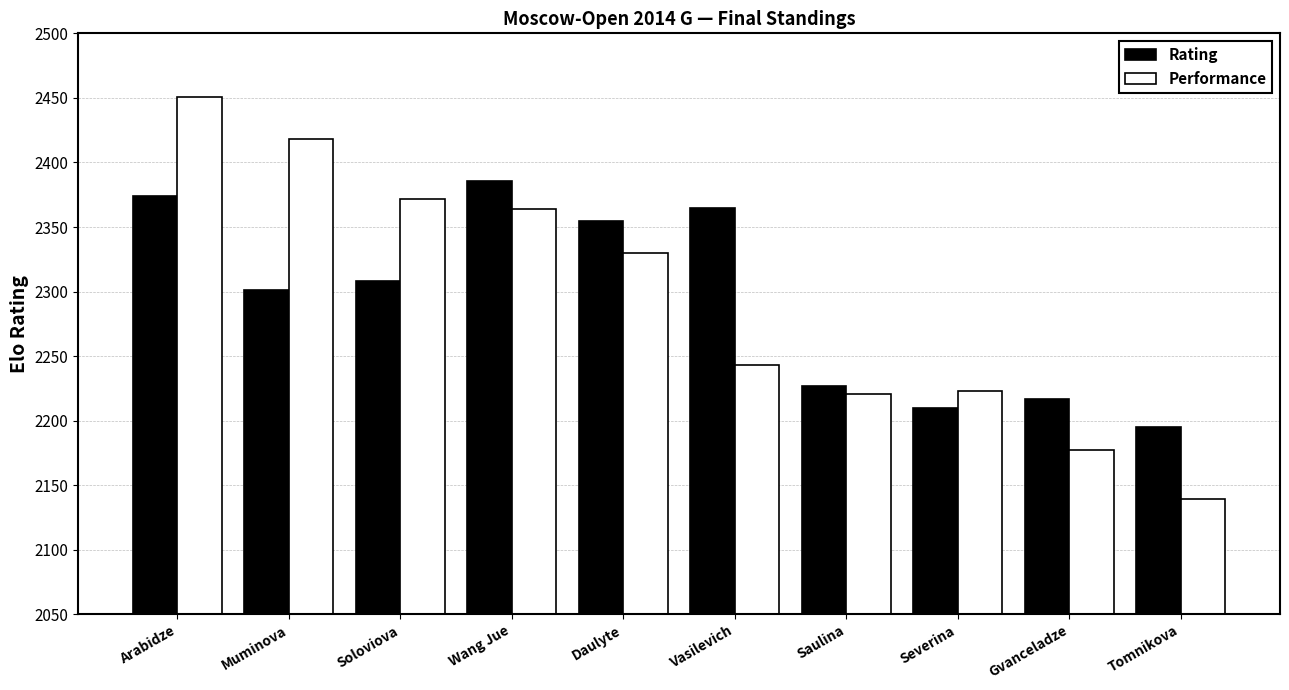

What is the greatest value displayed?

2451